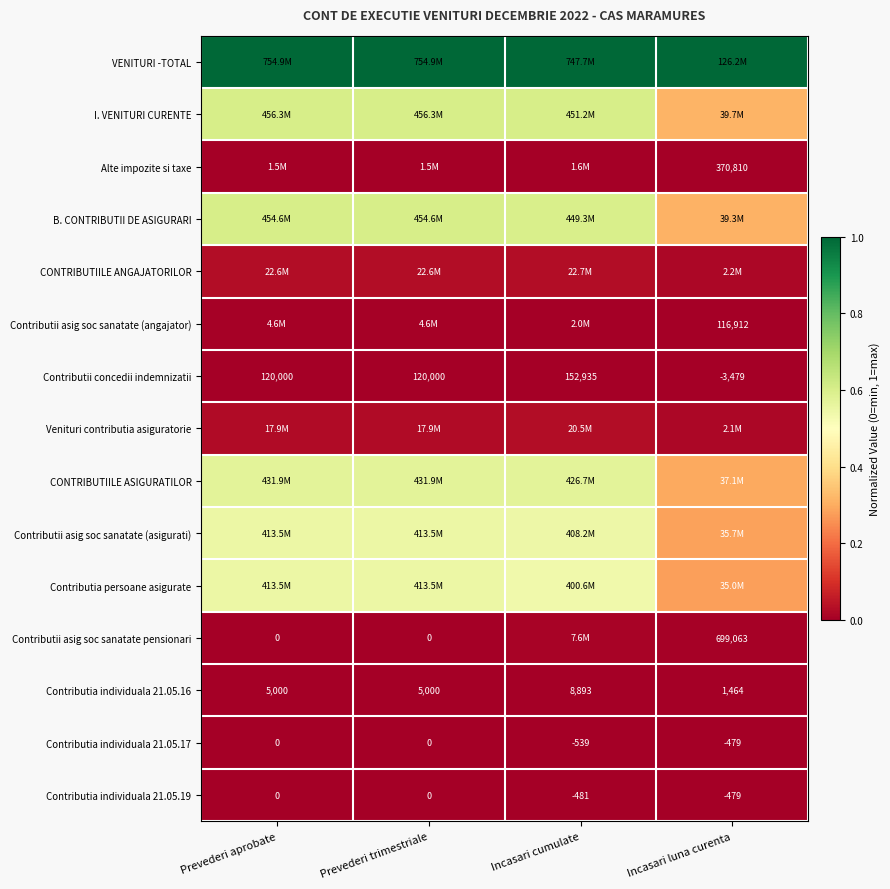

Count the number of data series in this chart.

15